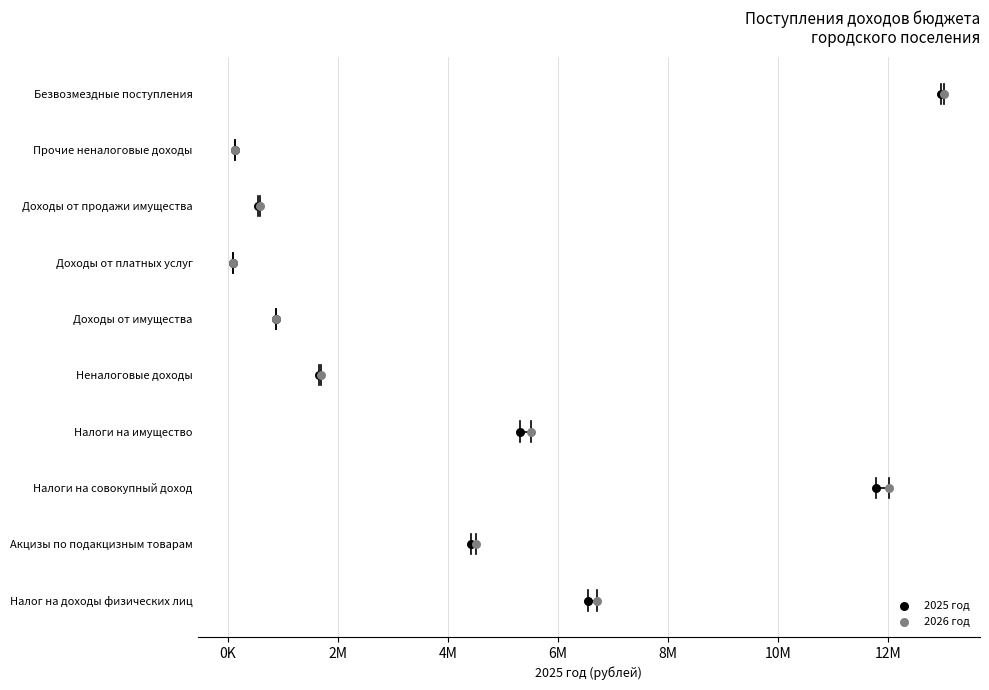

What are all the series names shown in the legend?

2025 год, 2026 год